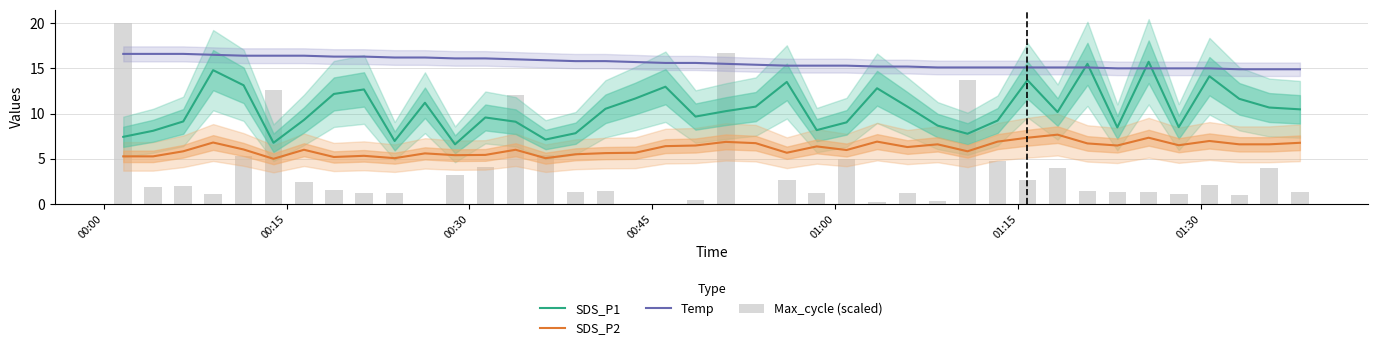

What is the highest value of the SDS_P1 series?

15.7